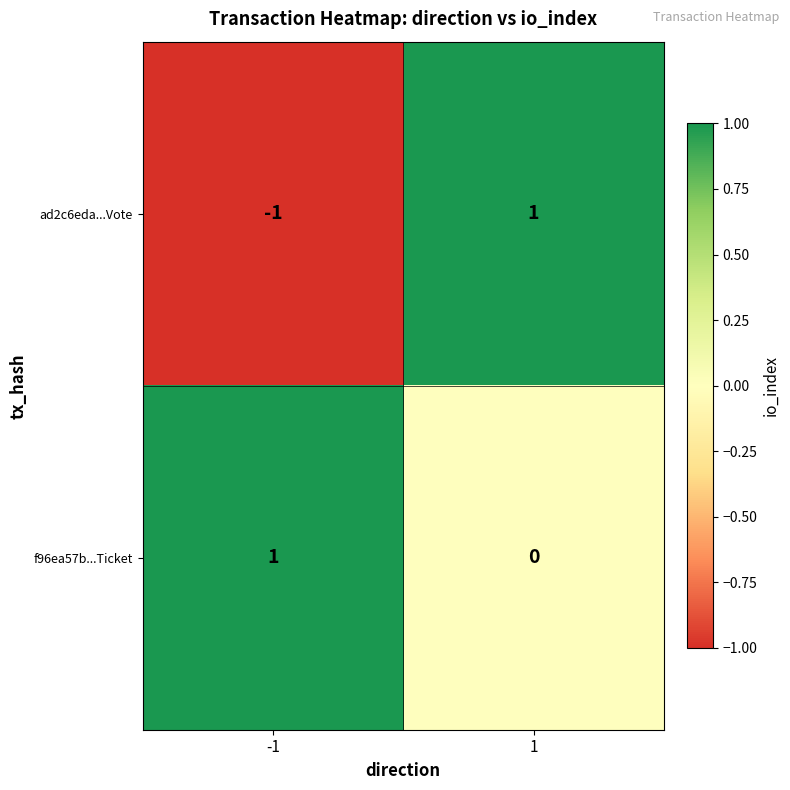

How many positive values does the f96ea57b...Ticket series have?

1